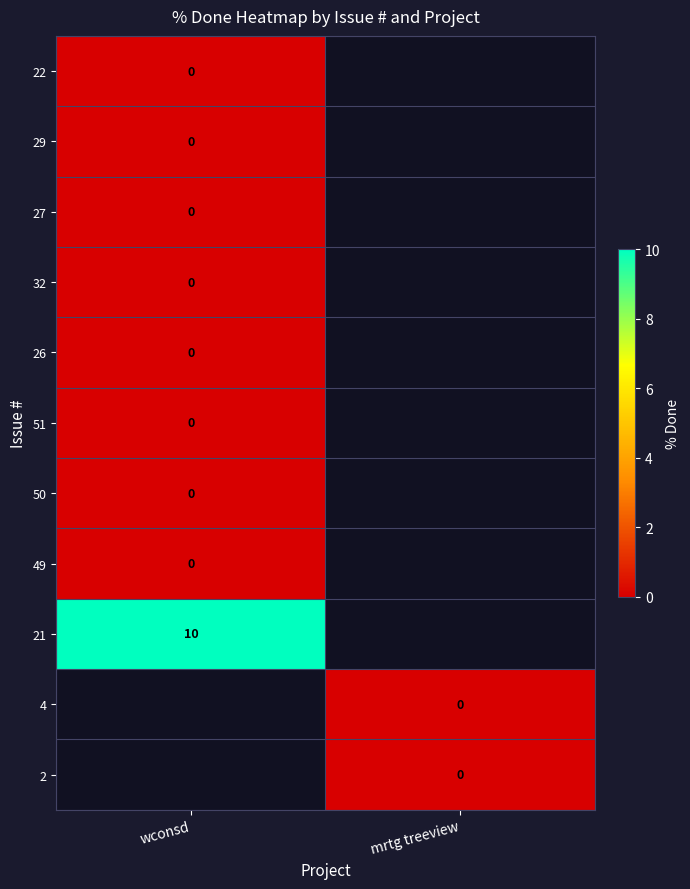

Between mrtg treeview and wconsd, which is larger?

wconsd